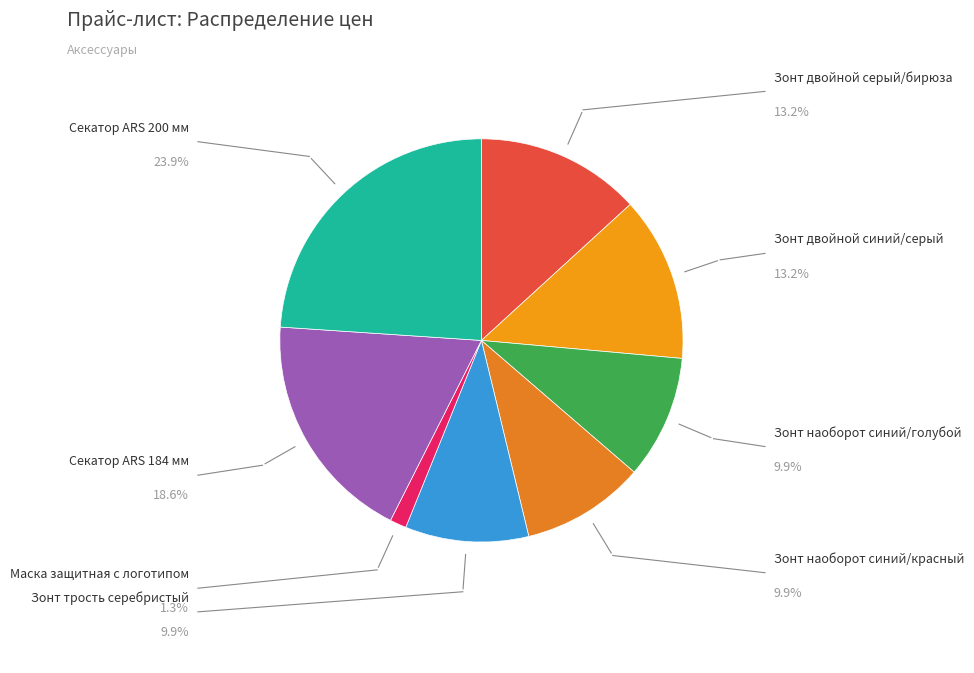

What is the largest slice in the pie chart?

Секатор ARS 200 мм